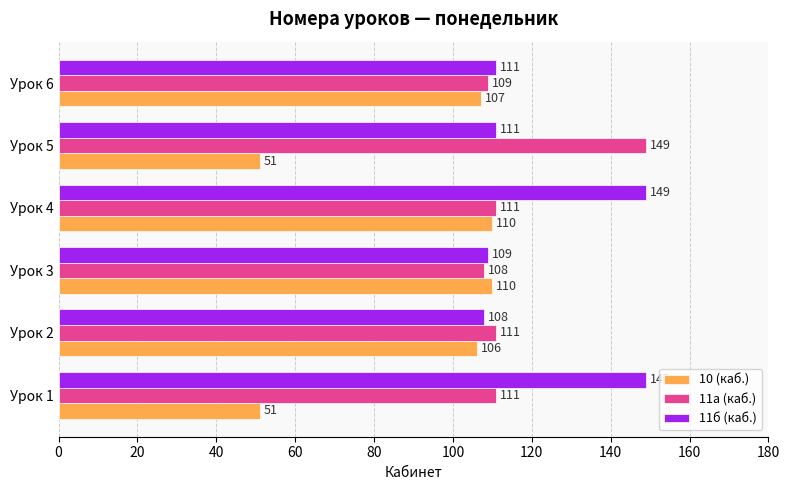

What is the lowest value of the 10 (каб.) series?

51